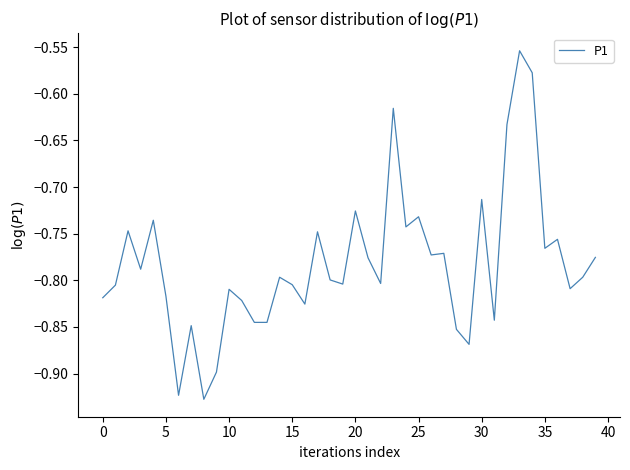

What is the difference between the maximum and minimum values?

0.4